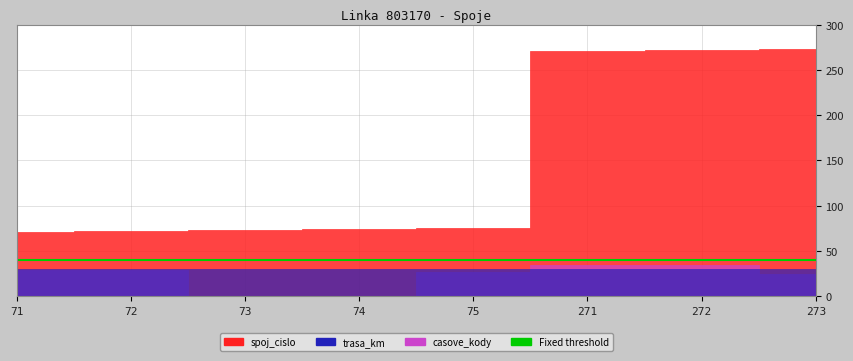

At which label does spoj_cislo first exceed 75?

271